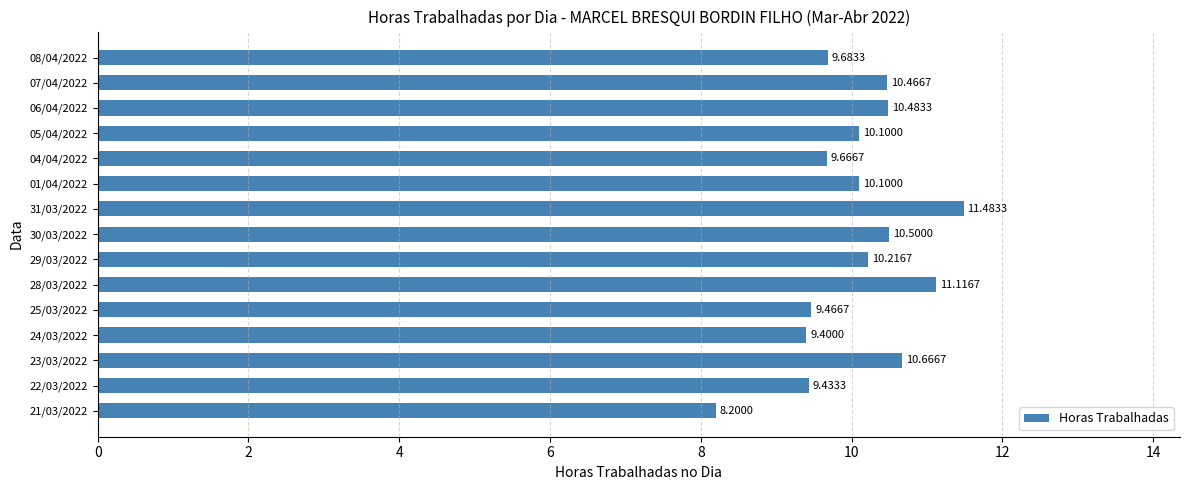

Approximately how many times larger is the value at 25/03/2022 compared to 30/03/2022?

0.9